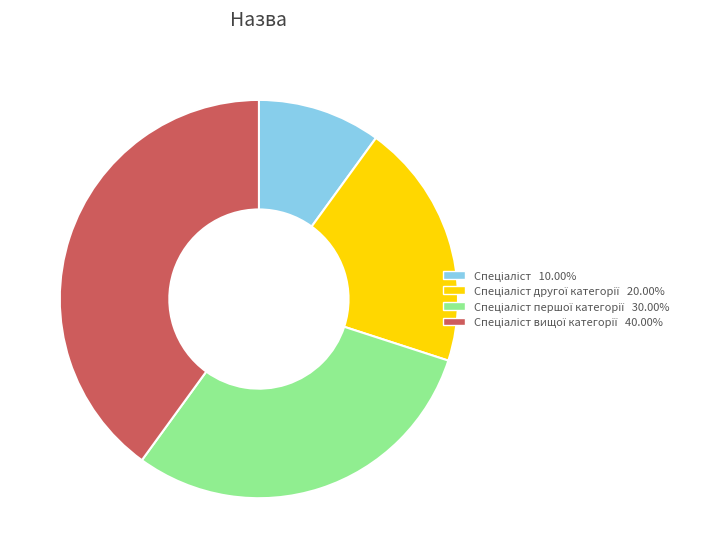

Is there any slice that represents more than half of the pie?

No